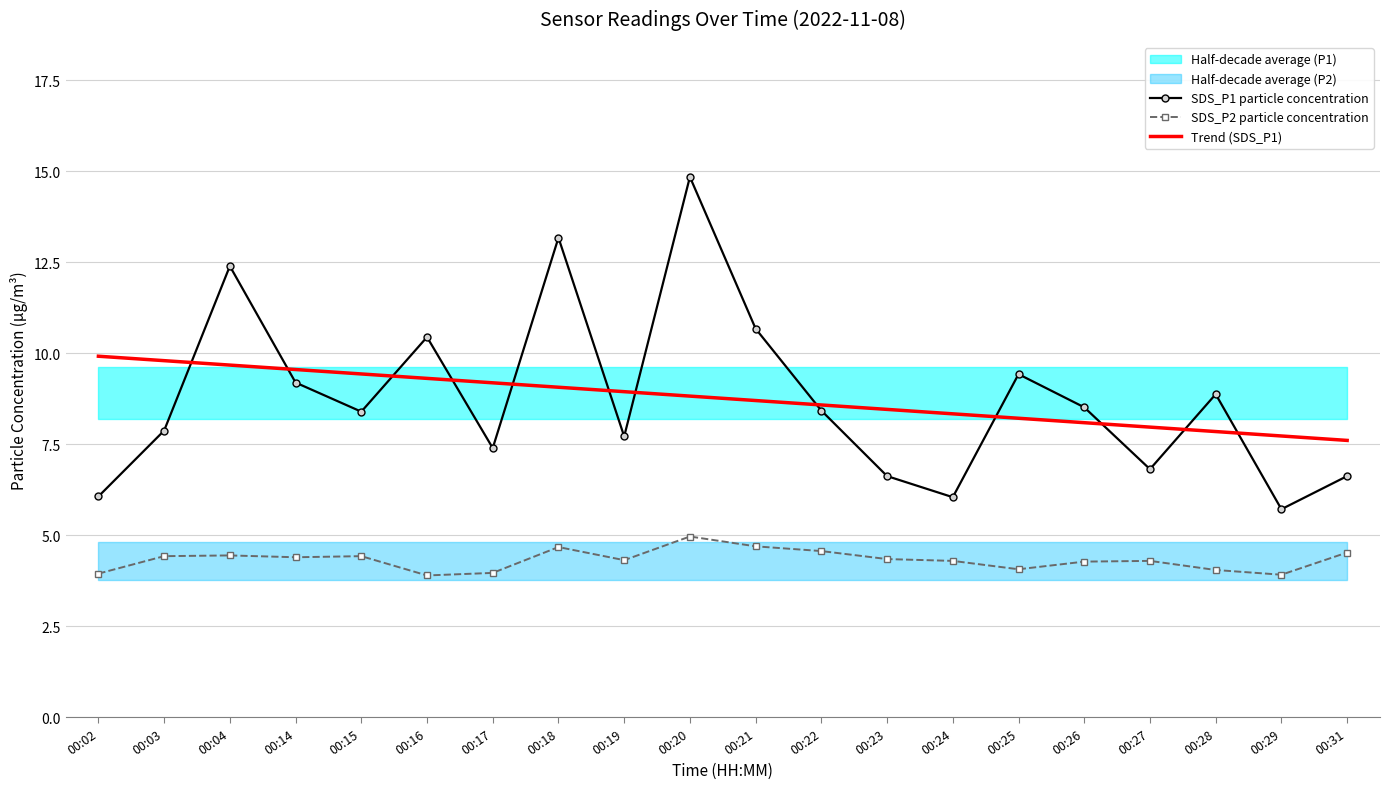

True or false: Trend (SDS_P1) and SDS_P2 particle concentration cross at least once.

False